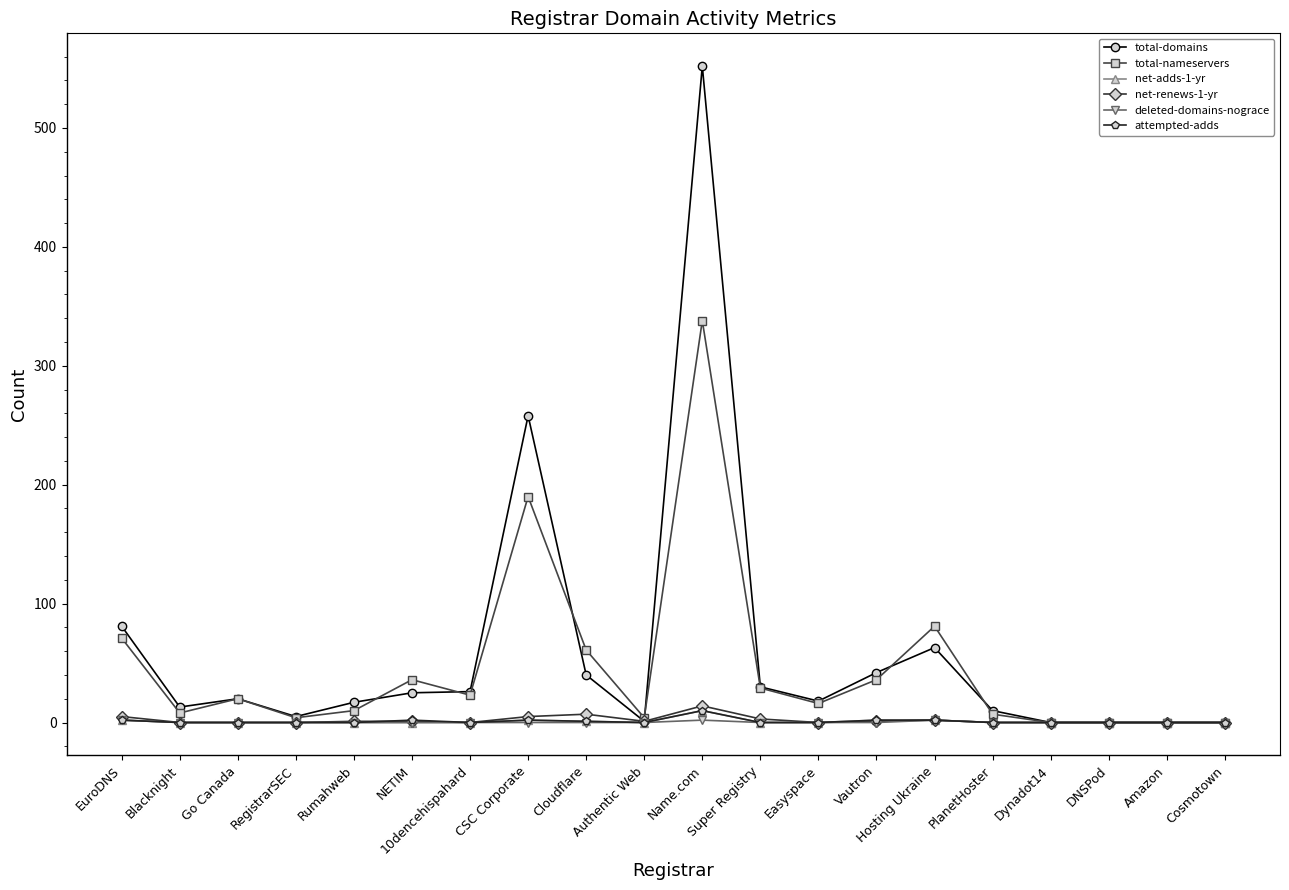

What is the average value of the attempted-adds series?

1